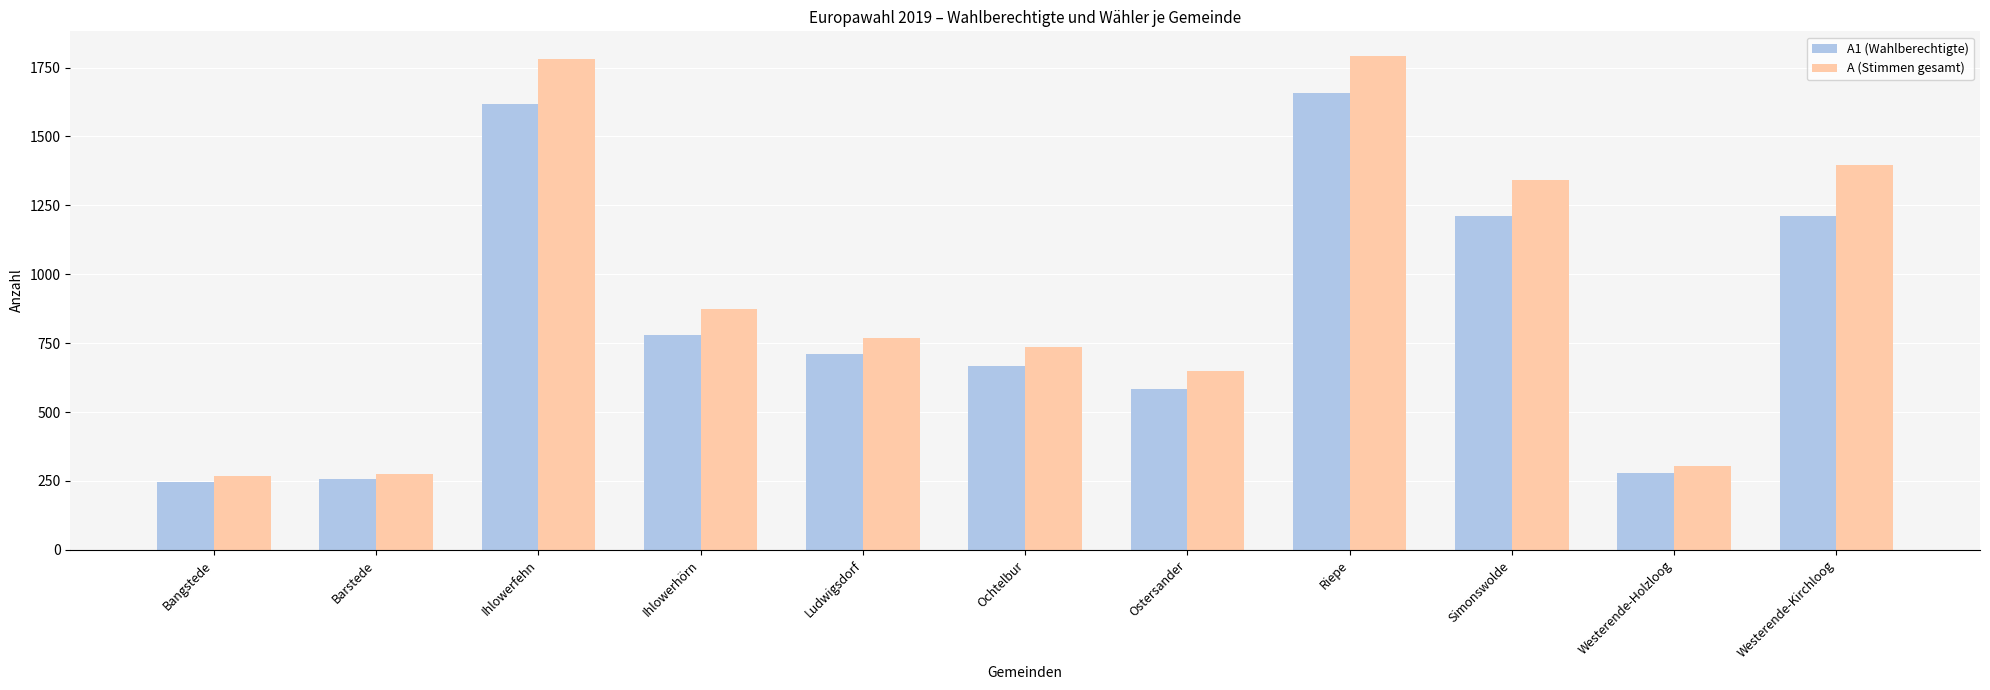

How many series are shown in this chart?

2